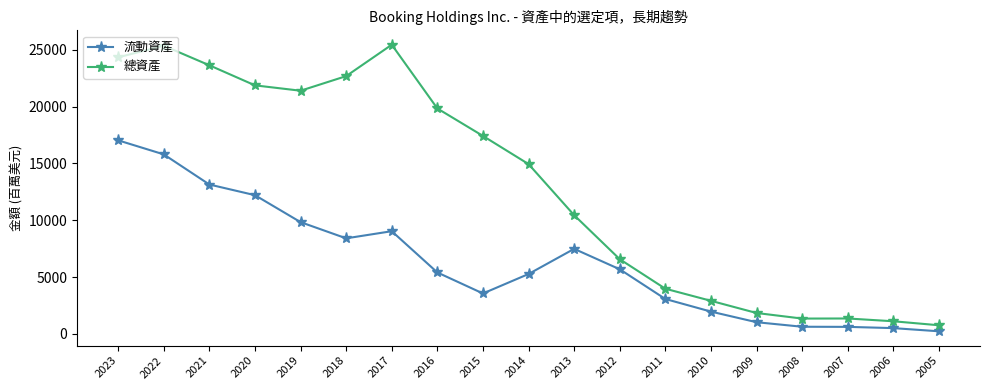

How many data points in 流動資產 are less than 5402?

9